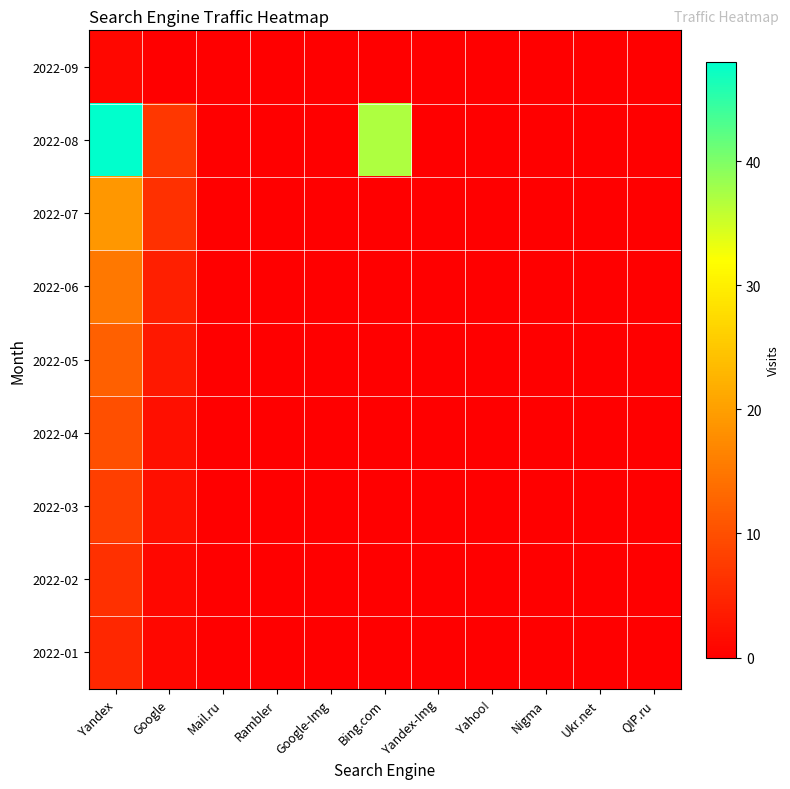

Reading left to right, transcribe all the data shown in this chart.

2022-09: Yandex=1	Google=0	Mail.ru=0	Rambler=0	Google-Img=0	Bing.com=0	Yandex-Img=0	Yahoo!=0	Nigma=0	Ukr.net=0	QIP.ru=0
2022-08: Yandex=48	Google=7	Mail.ru=0	Rambler=0	Google-Img=0	Bing.com=37	Yandex-Img=0	Yahoo!=0	Nigma=0	Ukr.net=0	QIP.ru=0
2022-07: Yandex=19	Google=6	Mail.ru=0	Rambler=0	Google-Img=0	Bing.com=0	Yandex-Img=0	Yahoo!=0	Nigma=0	Ukr.net=0	QIP.ru=0
2022-06: Yandex=15	Google=4	Mail.ru=0	Rambler=0	Google-Img=0	Bing.com=0	Yandex-Img=0	Yahoo!=0	Nigma=0	Ukr.net=0	QIP.ru=0
2022-05: Yandex=12	Google=3	Mail.ru=0	Rambler=0	Google-Img=0	Bing.com=0	Yandex-Img=0	Yahoo!=0	Nigma=0	Ukr.net=0	QIP.ru=0
2022-04: Yandex=10	Google=2	Mail.ru=0	Rambler=0	Google-Img=0	Bing.com=0	Yandex-Img=0	Yahoo!=0	Nigma=0	Ukr.net=0	QIP.ru=0
2022-03: Yandex=8	Google=2	Mail.ru=0	Rambler=0	Google-Img=0	Bing.com=0	Yandex-Img=0	Yahoo!=0	Nigma=0	Ukr.net=0	QIP.ru=0
2022-02: Yandex=6	Google=1	Mail.ru=0	Rambler=0	Google-Img=0	Bing.com=0	Yandex-Img=0	Yahoo!=0	Nigma=0	Ukr.net=0	QIP.ru=0
2022-01: Yandex=5	Google=1	Mail.ru=0	Rambler=0	Google-Img=0	Bing.com=0	Yandex-Img=0	Yahoo!=0	Nigma=0	Ukr.net=0	QIP.ru=0